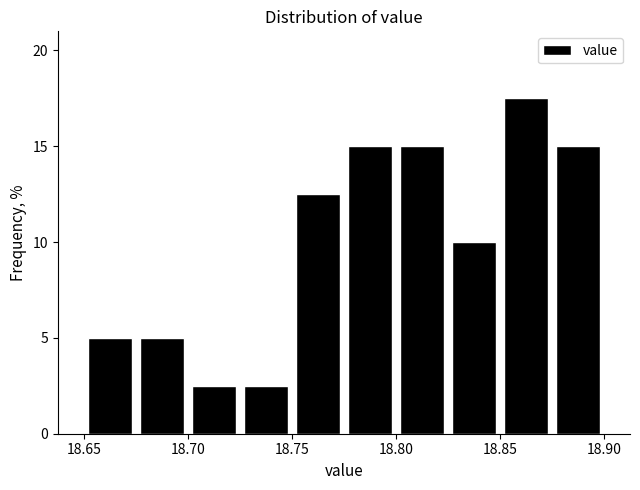

Reading left to right, list every bar in this chart as the range it spans on the x-axis followed by its height. The values are not printed on the chart, so give them approximately, as read against the axis.

18.650 to 18.675: 5.0
18.675 to 18.700: 5.0
18.700 to 18.725: 2.5
18.725 to 18.750: 2.5
18.750 to 18.775: 12.5
18.775 to 18.800: 15.0
18.800 to 18.825: 15.0
18.825 to 18.850: 10.0
18.850 to 18.875: 17.5
18.875 to 18.900: 15.0